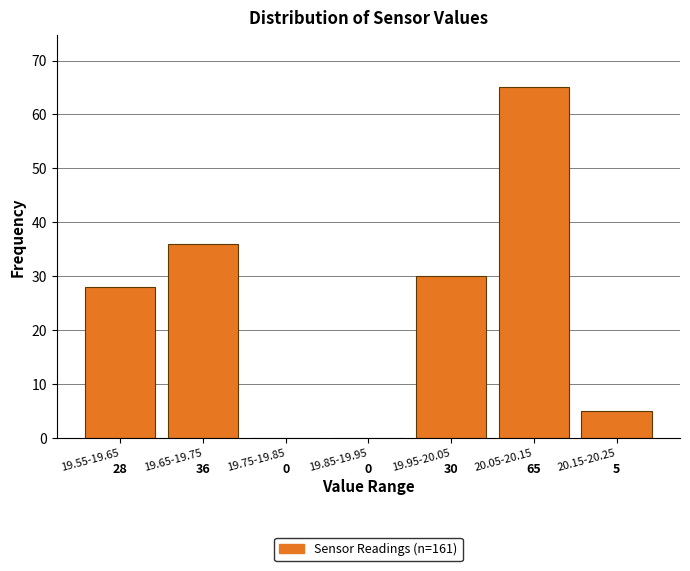

Reading right to left, what are all the values shown in this chart?

20.15-20.25=5	20.05-20.15=65	19.95-20.05=30	19.85-19.95=0	19.75-19.85=0	19.65-19.75=36	19.55-19.65=28